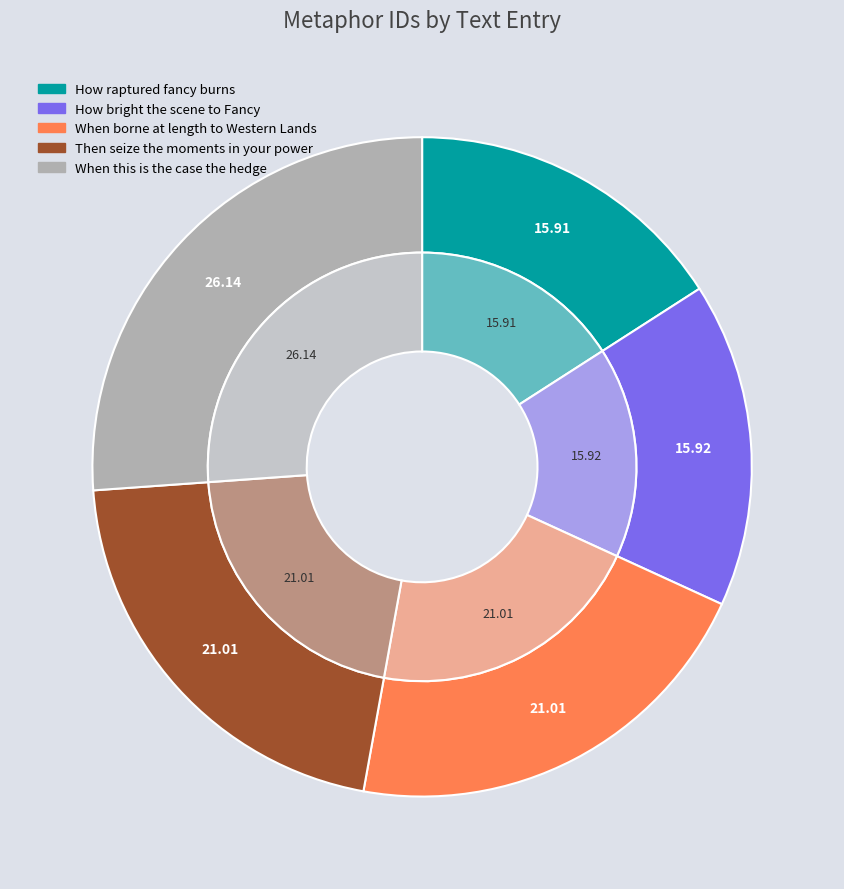

To the nearest percent, what is the average slice percentage?

20%